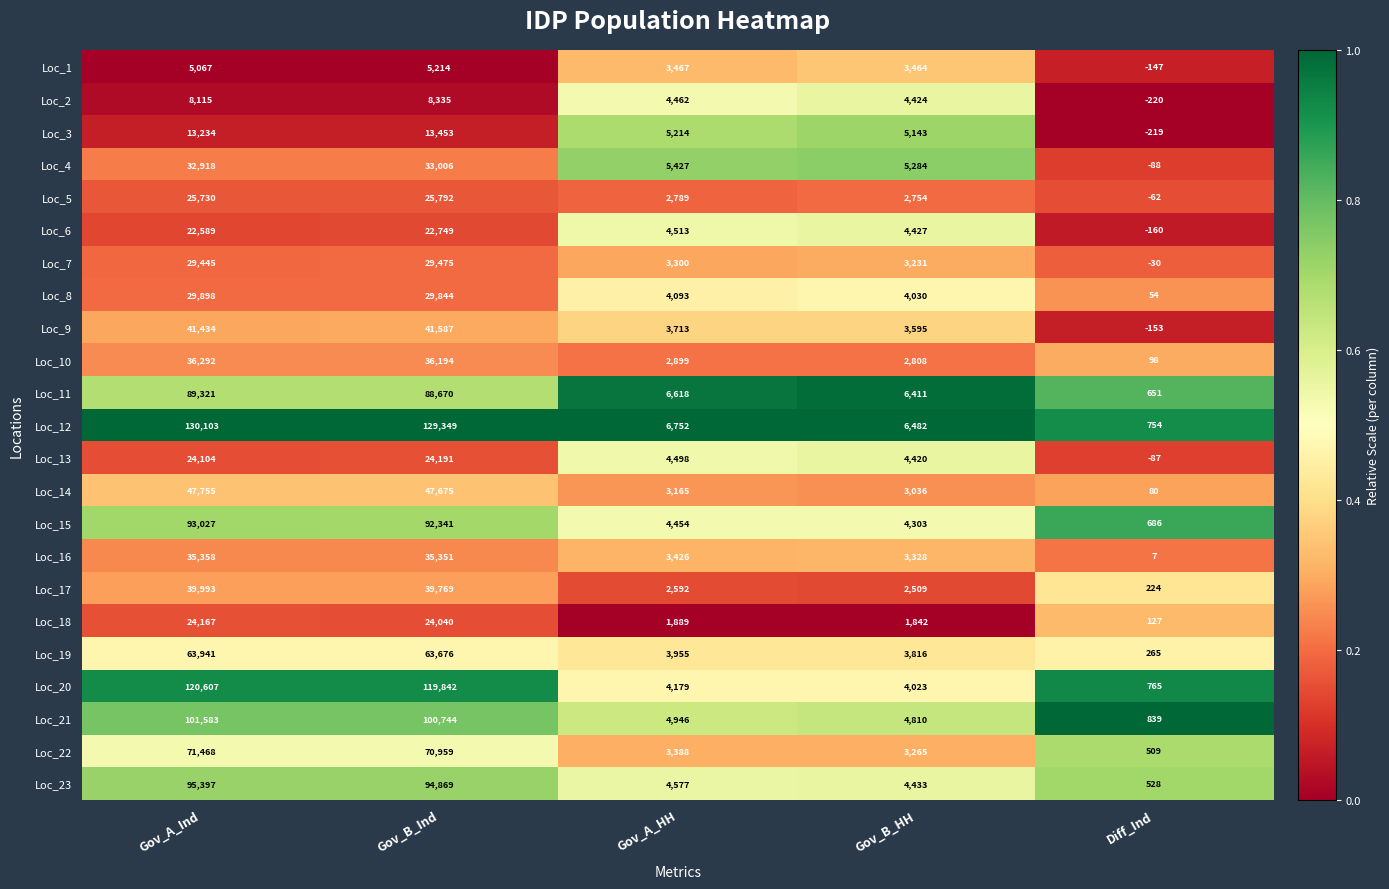

At which label is Loc_9 closest to 20717?

Gov_A_HH